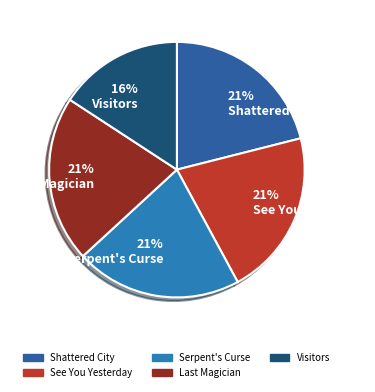

Is there any slice that represents more than half of the pie?

No